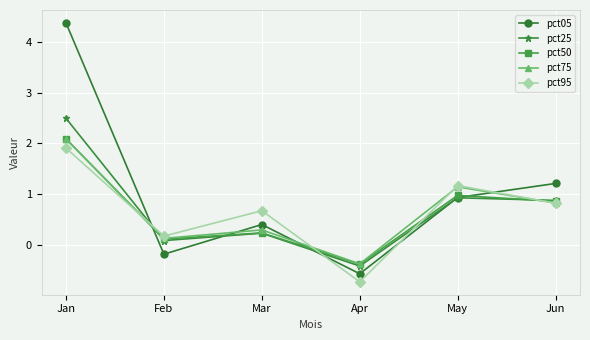

At which label does pct50 reach its minimum?

Apr